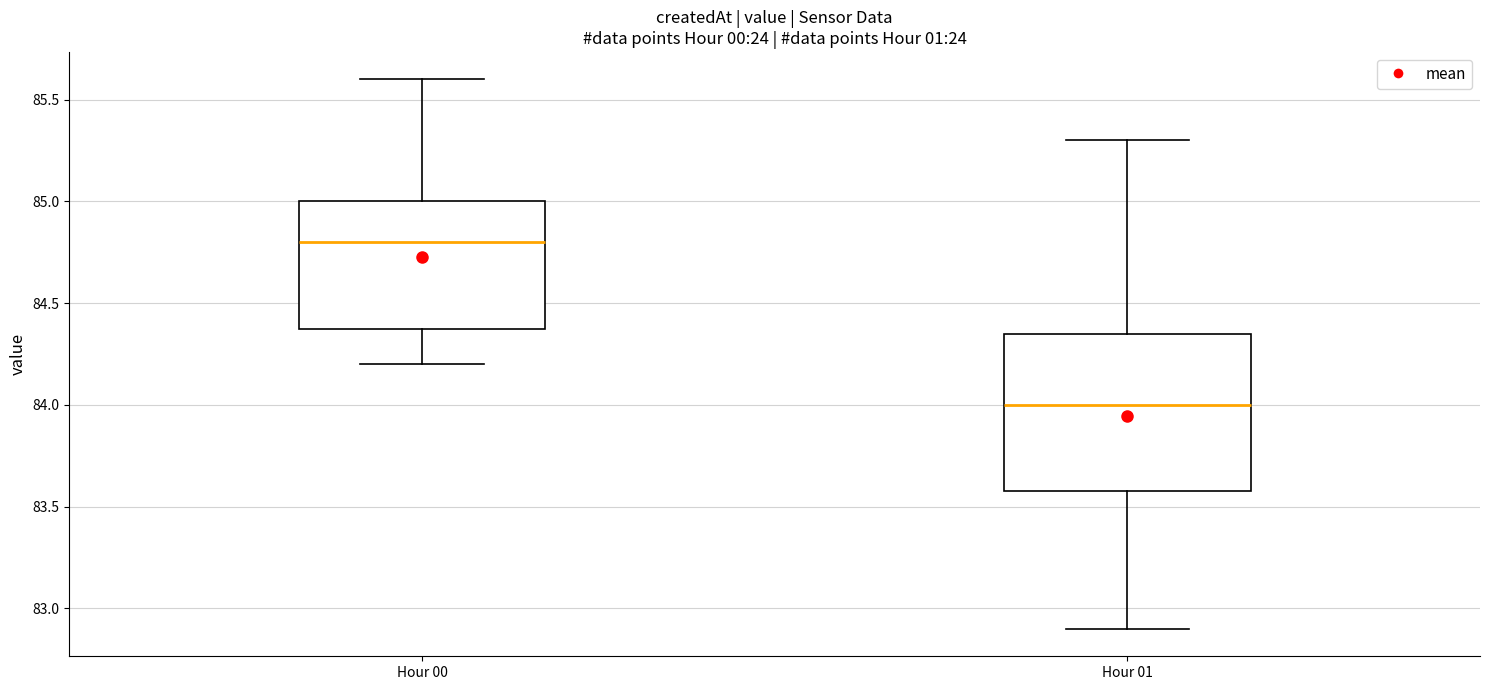

Comparing the boxes themselves (not the whiskers), which one is the tallest?

Hour 01